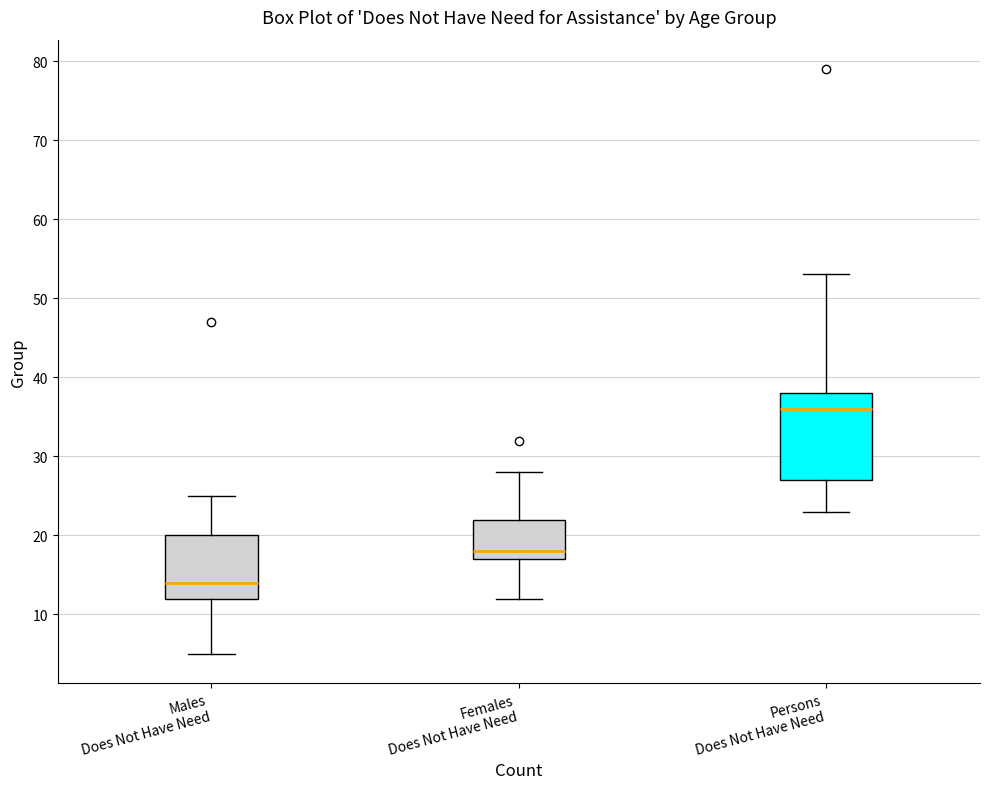

Comparing the boxes themselves (not the whiskers), which one is the tallest?

Persons Does Not Have Need